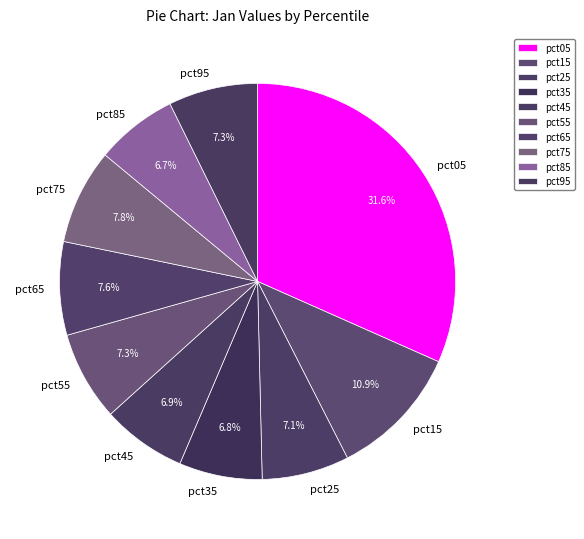

Is it true that pct75 is 8% of the pie?

True